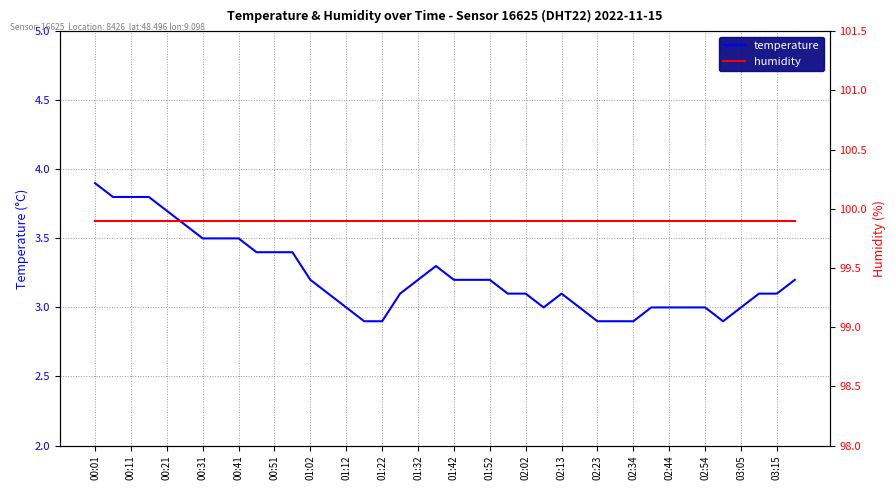

How many interior local valleys does the temperature series have?

2